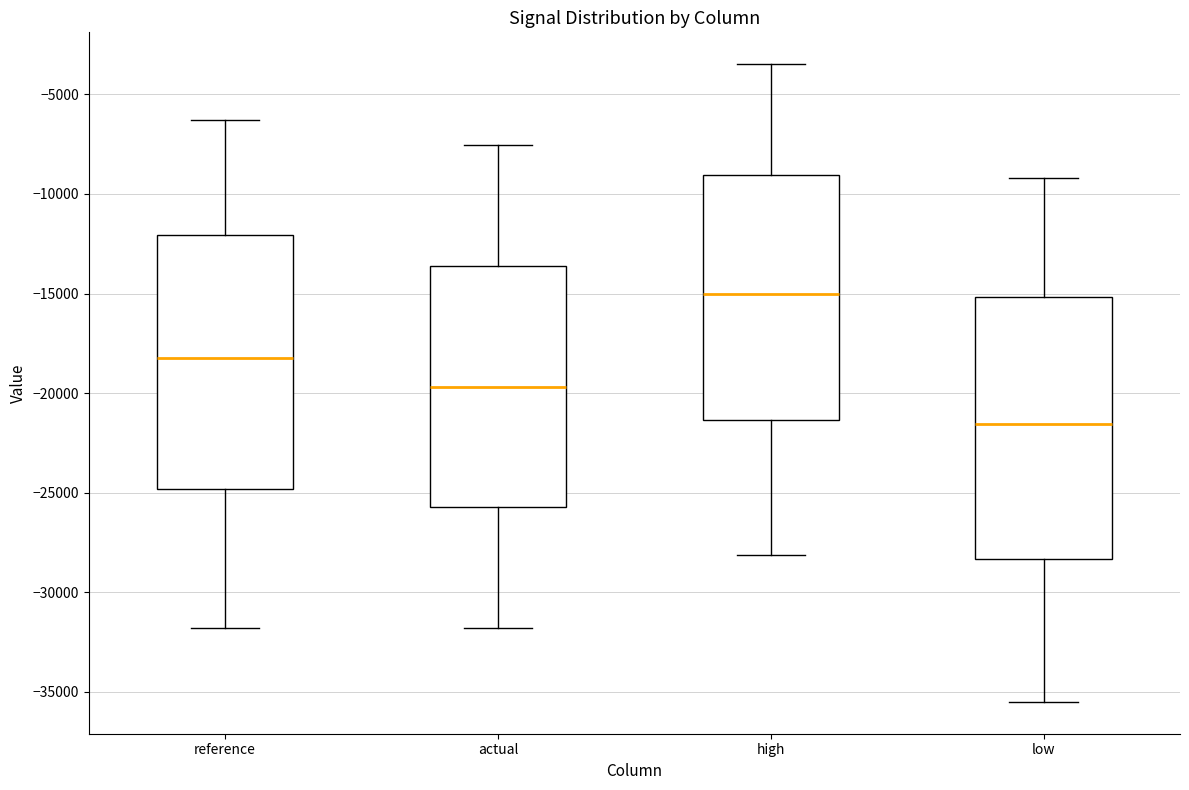

Where is the lower edge of the box for high on the y-axis? The values are not printed on the chart, so give them approximately, as read against the axis.

-21500